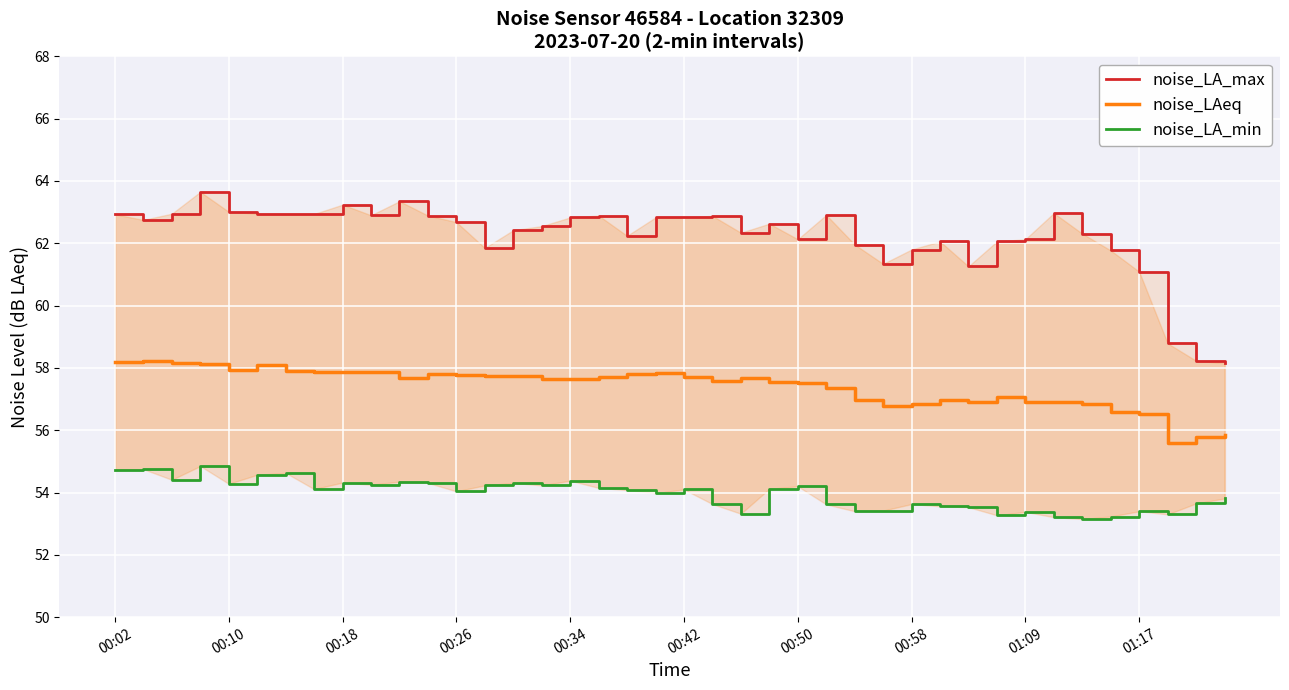

What is the maximum value for noise_LAeq?

58.2